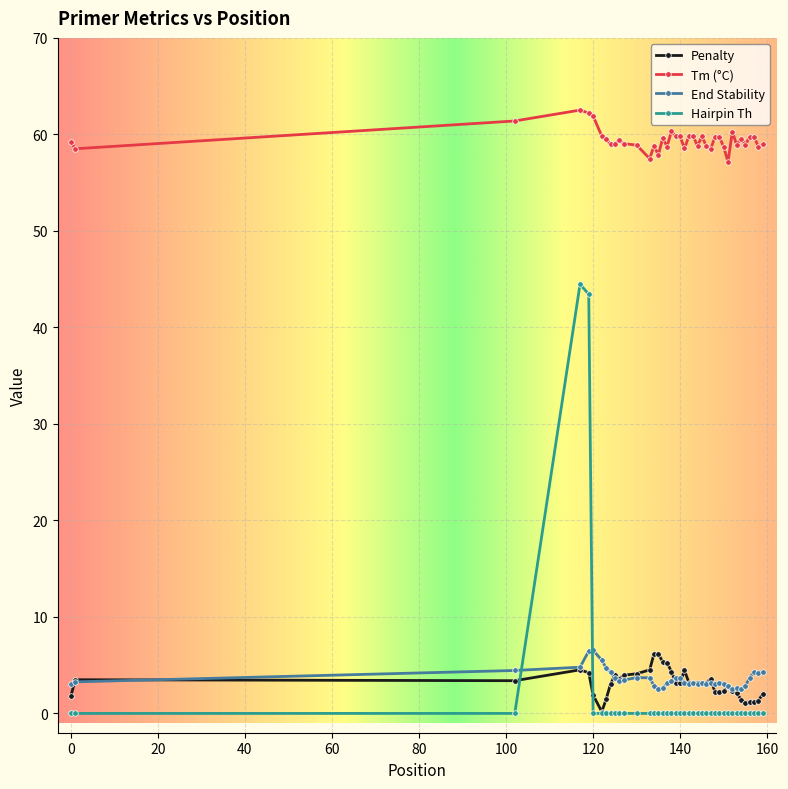

True or false: End Stability has more than 2 points higher than both neighbors.

True